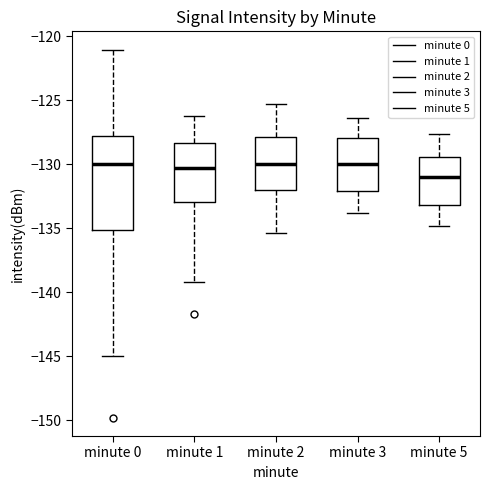

Which box is the tallest, from its lower edge to its upper edge?

minute 0